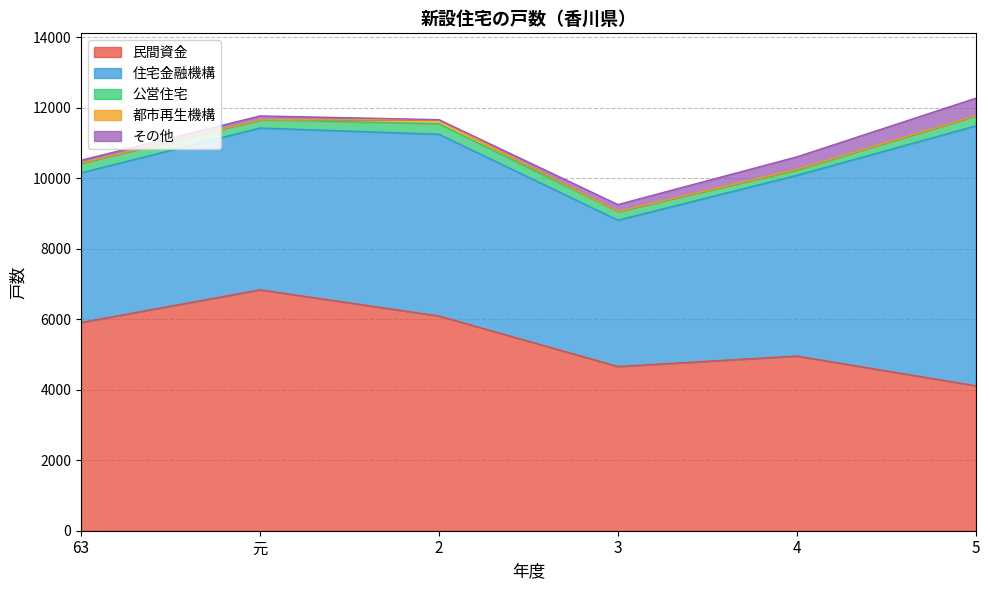

What is the highest value of the 民間資金 series?

6832